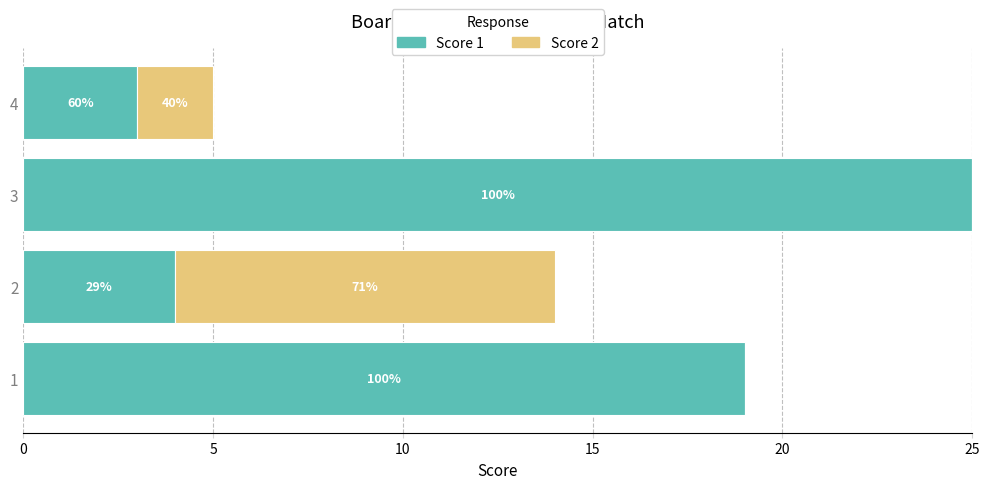

List the series in order of their peak value, lowest first.

Score 2, Score 1